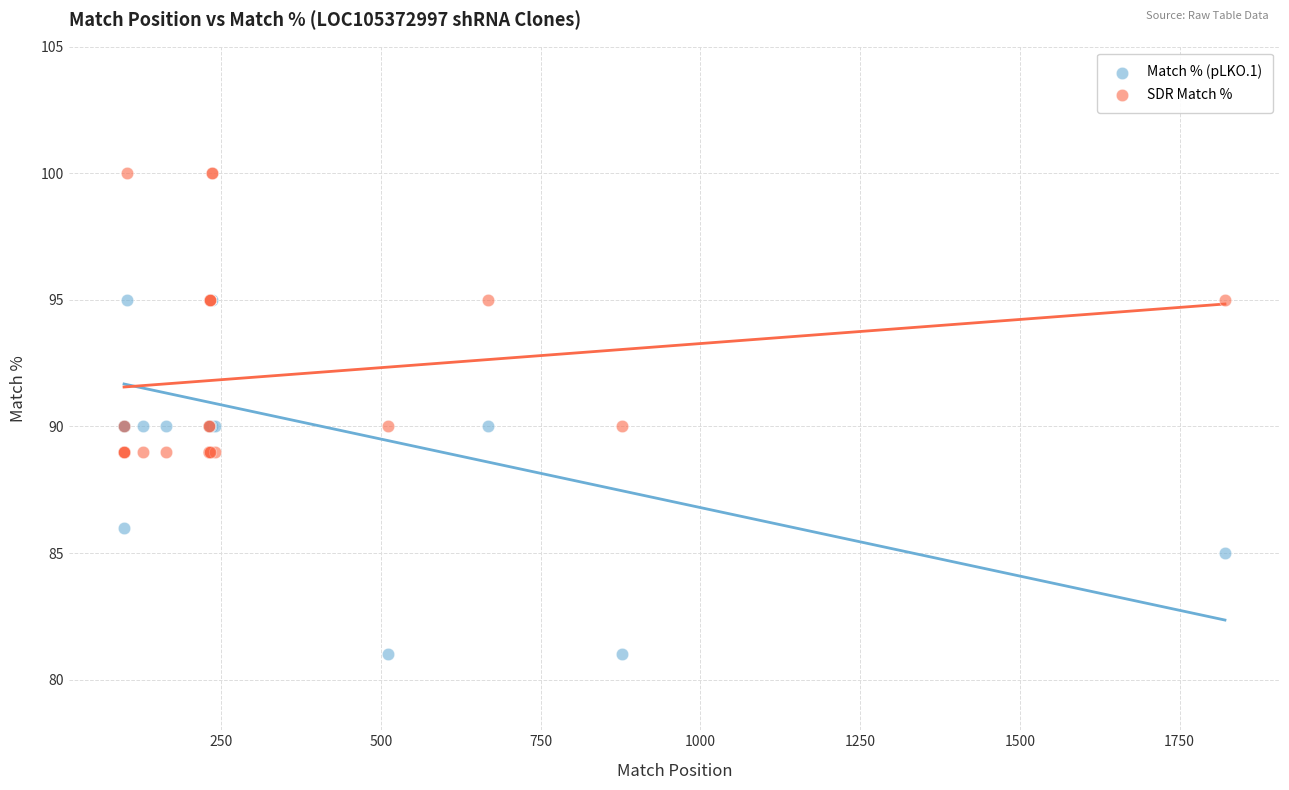

What are all the series names shown in the legend?

Match % (pLKO.1), SDR Match %